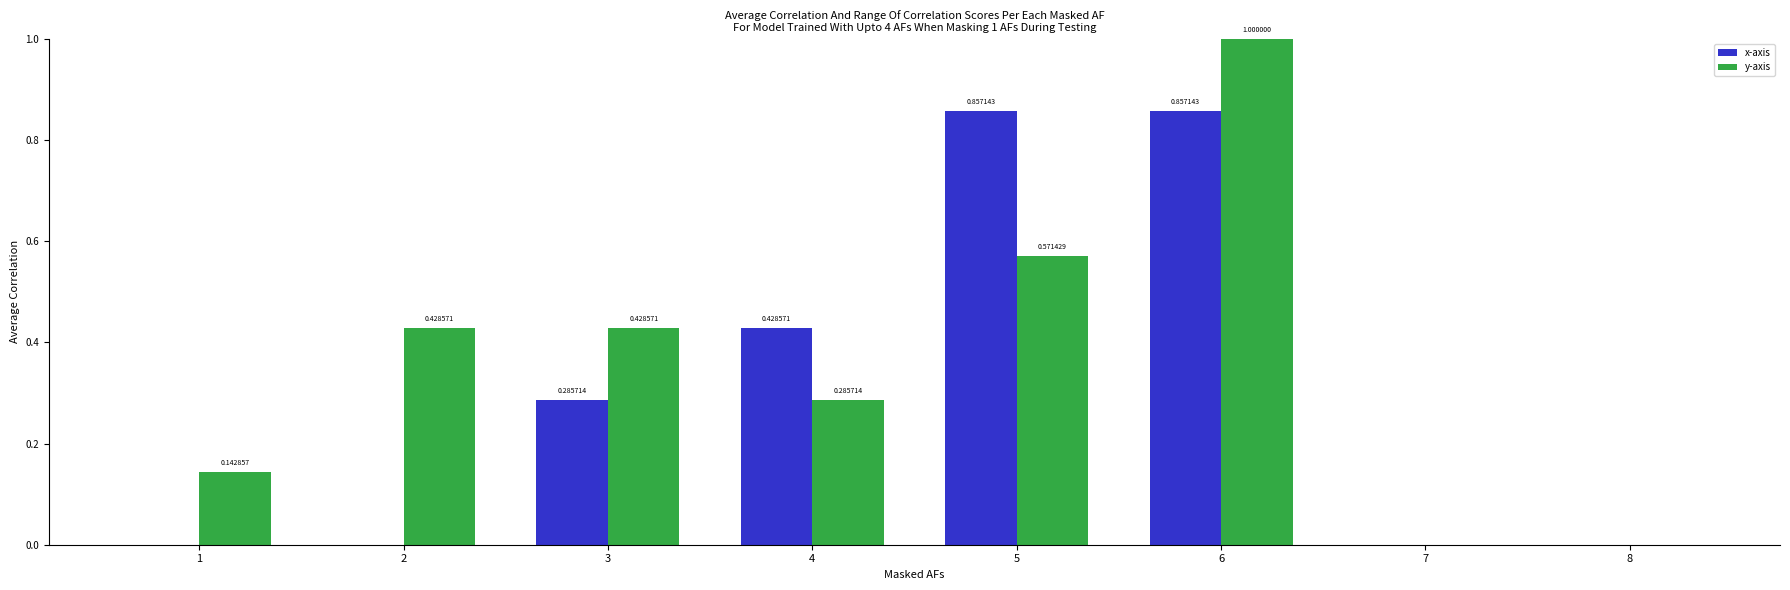

What is the sum of all x-axis values?

2.4